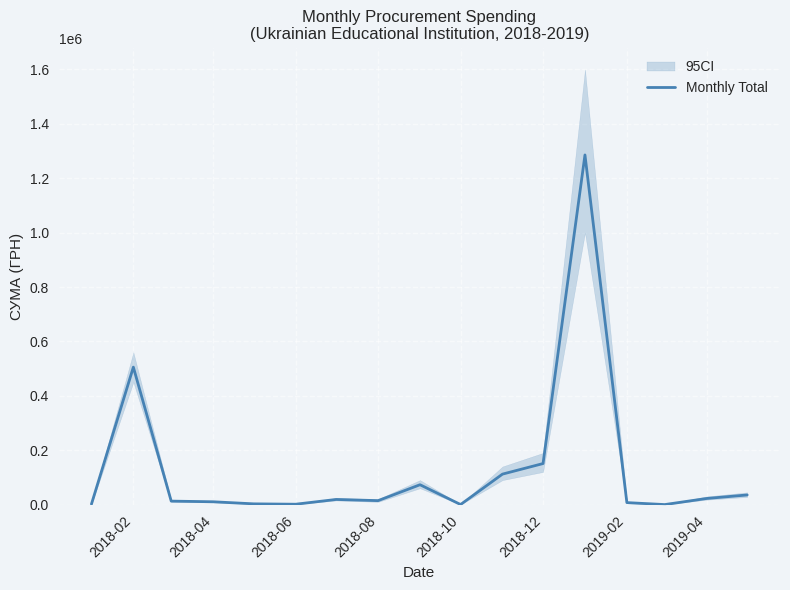

What is the value of the 17th point from the left?

35387.5